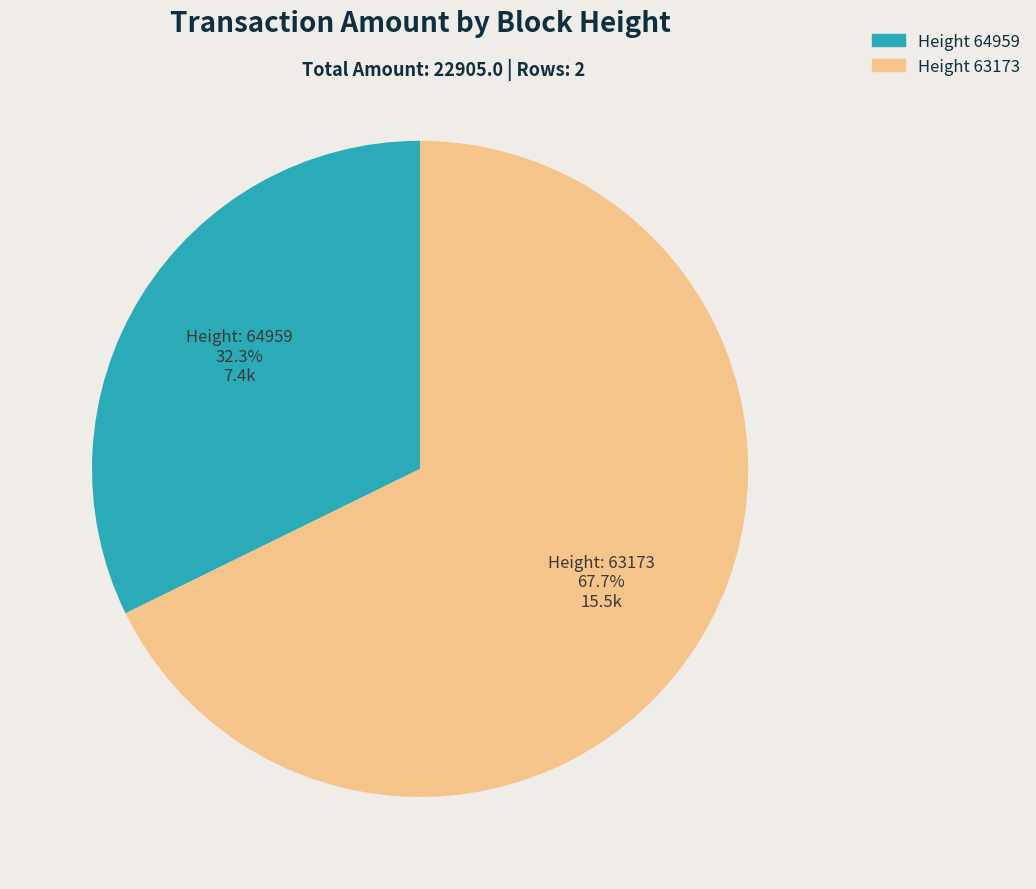

Is there any slice that represents more than half of the pie?

Yes